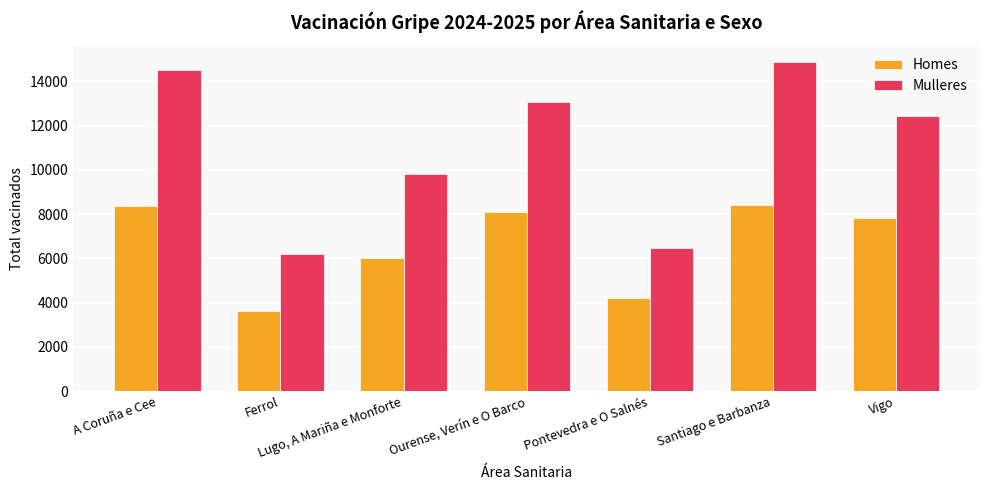

At which label does Homes first exceed 7838?

A Coruña e Cee